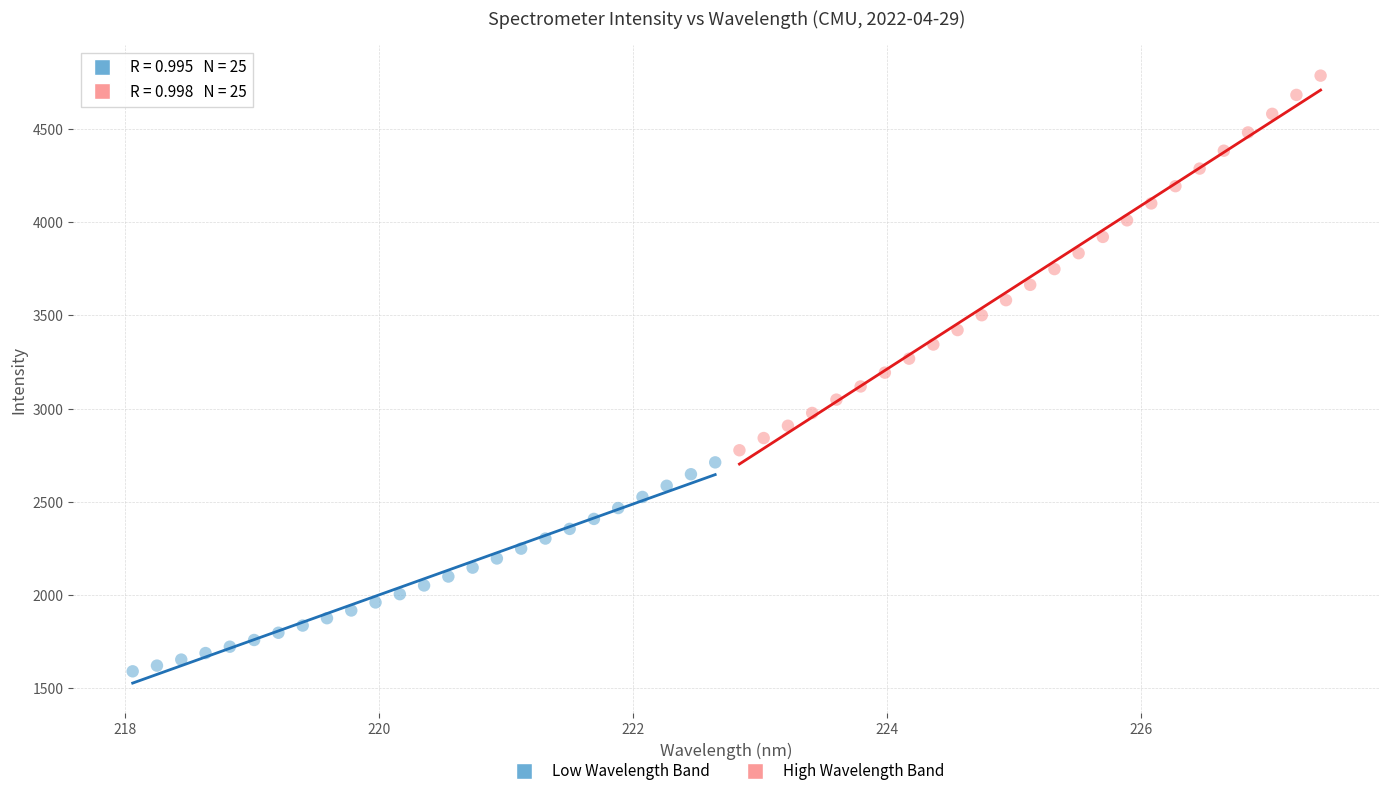

Which series reaches the minimum Y coordinate?

Low Wavelength Band